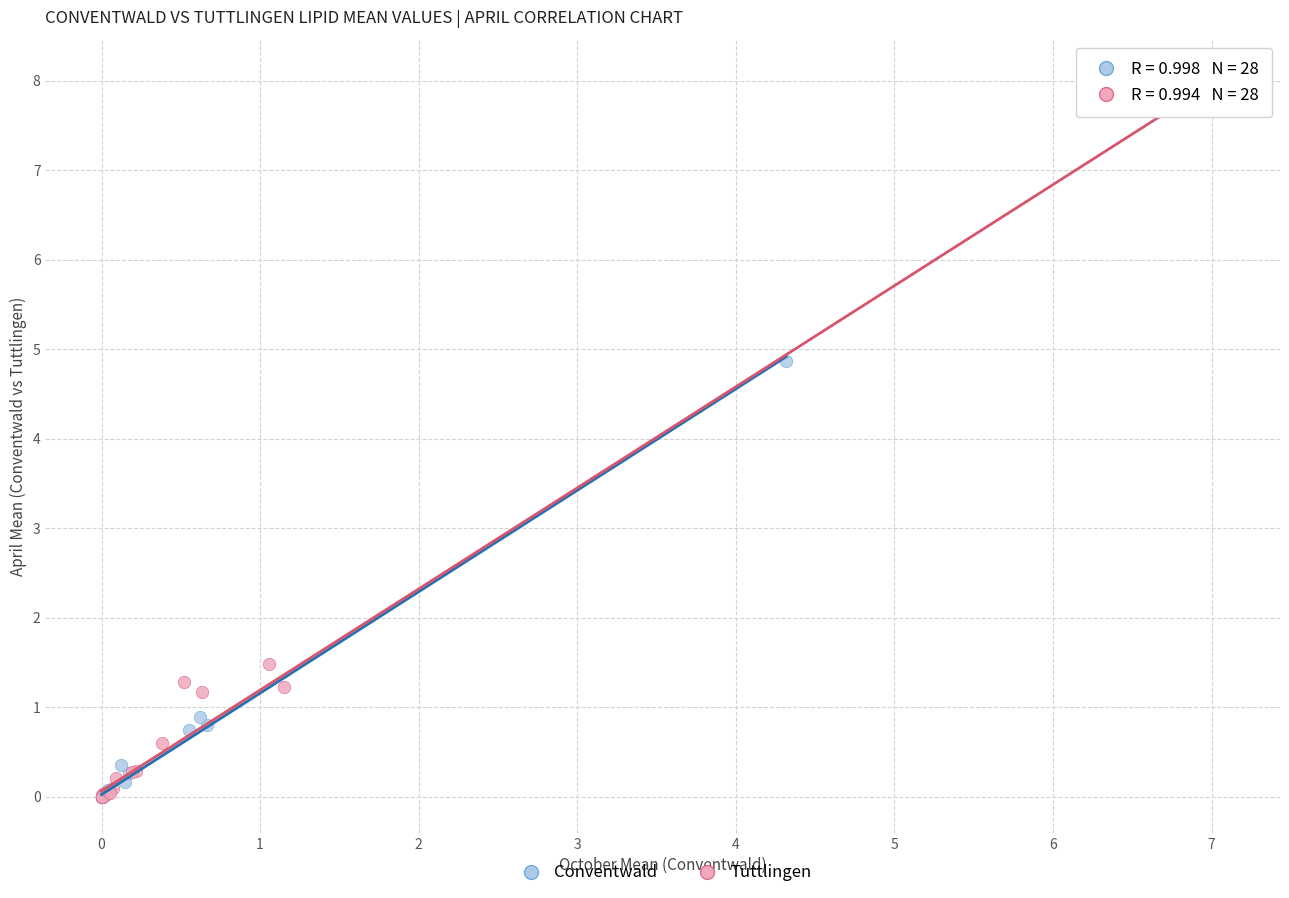

Which series reaches the maximum Y coordinate?

Tuttlingen